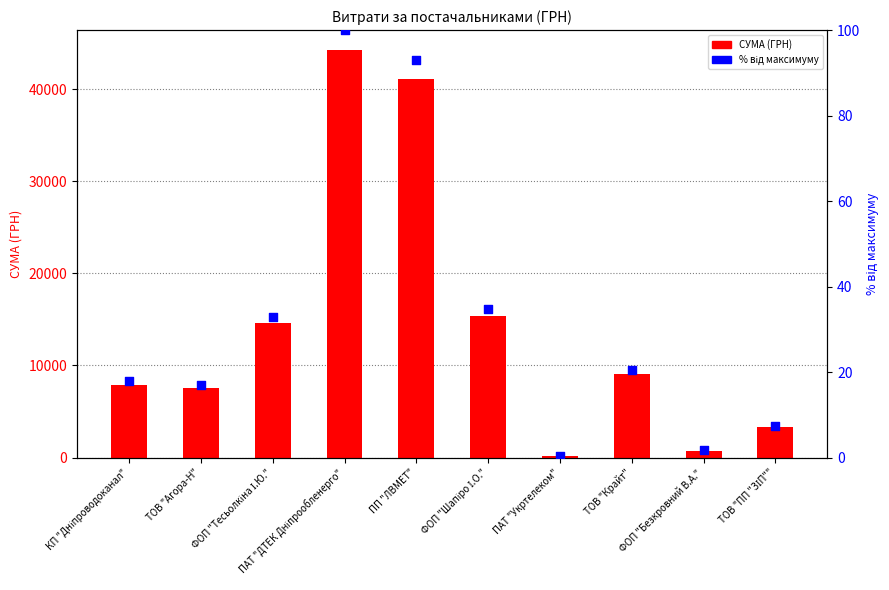

What is the total value across all series at КП "Дніпроводоканал"?

7921.8